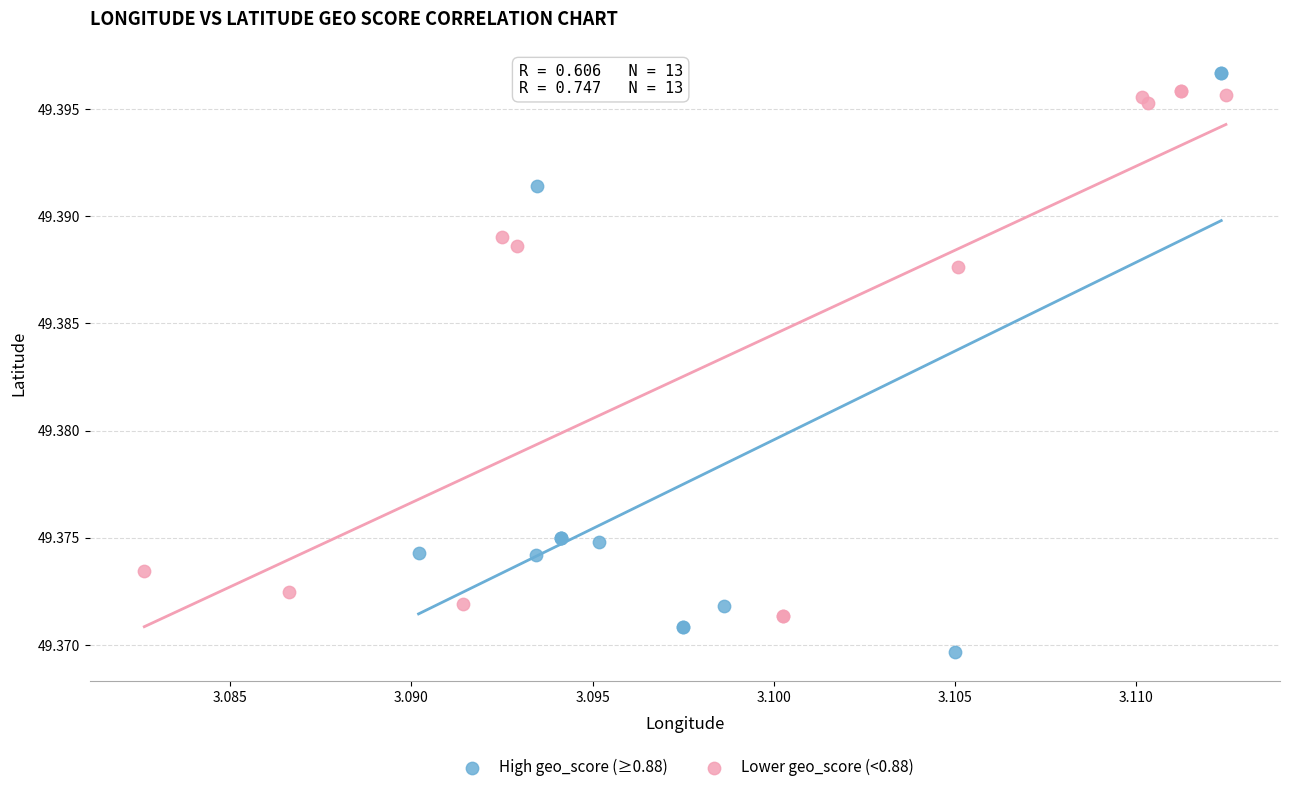

Which series has the largest Y range (max minus min)?

High geo_score (≥0.88)